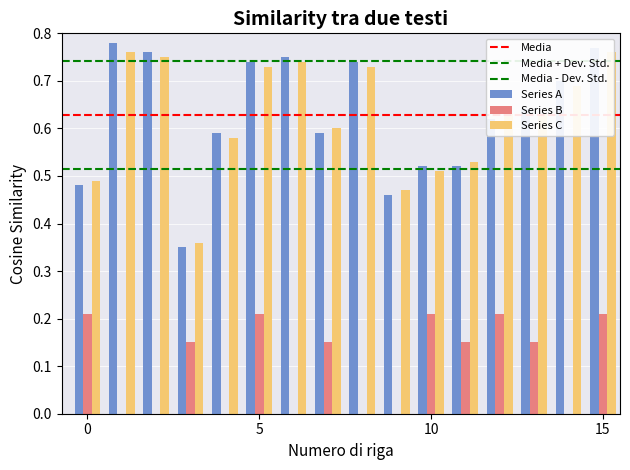

What are all the series names shown in the legend?

Series A, Series B, Series C